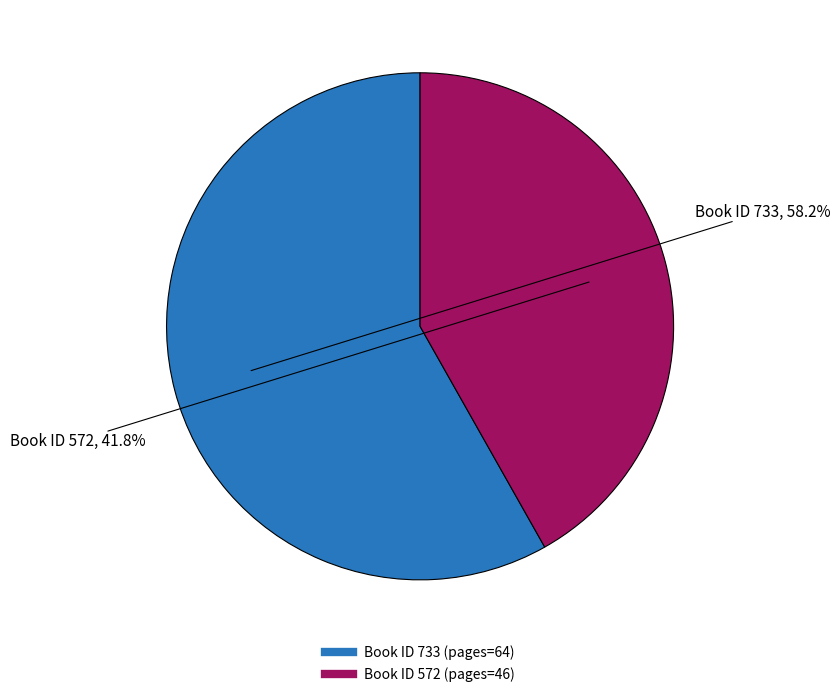

Does any single category account for the majority?

Yes